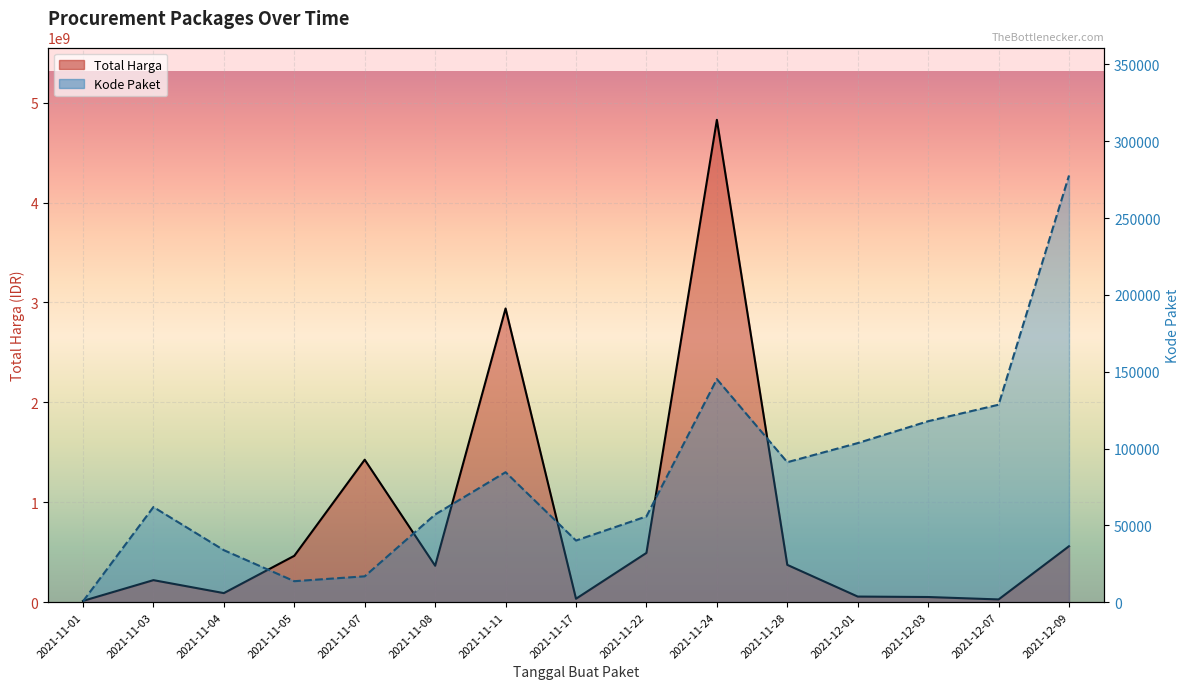

At which category does Total Harga line reach its first local valley?

2021-11-04